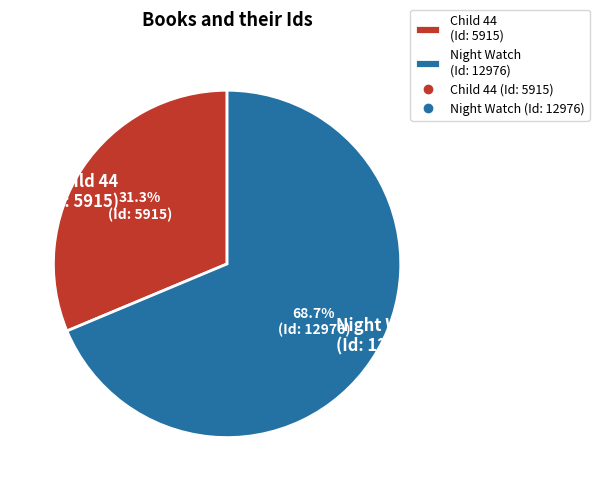

Does Child 44 (Id: 5915) represent more than half of the total?

No